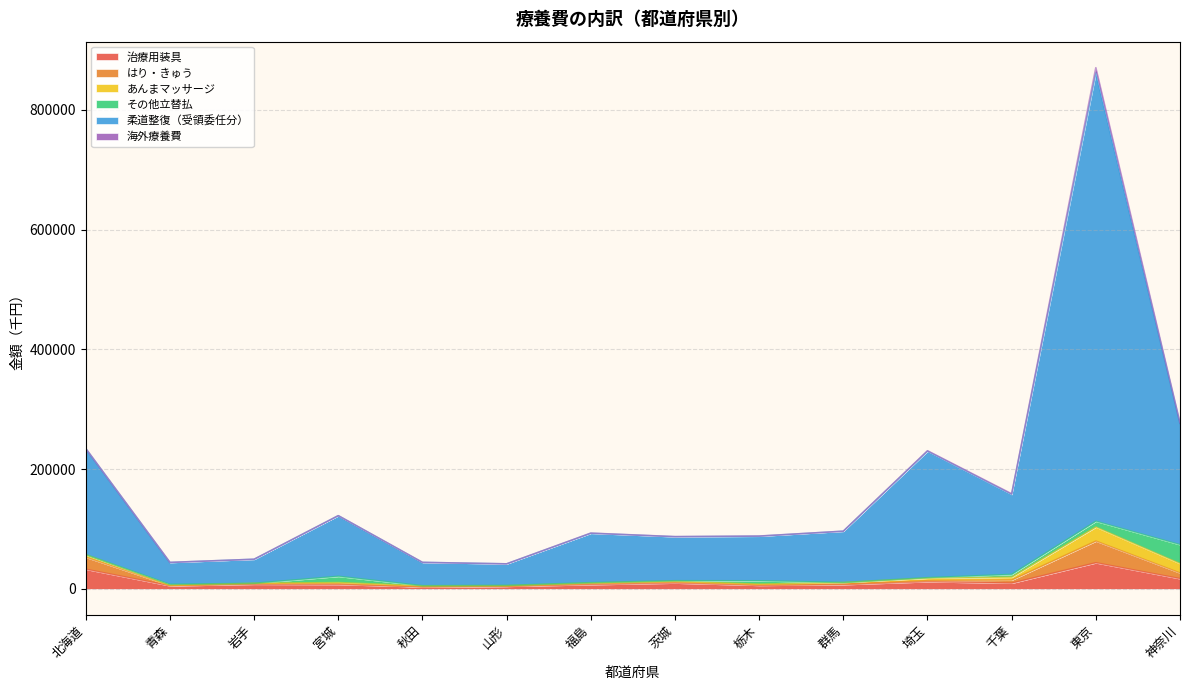

At which category is the sum across all series the highest?

東京